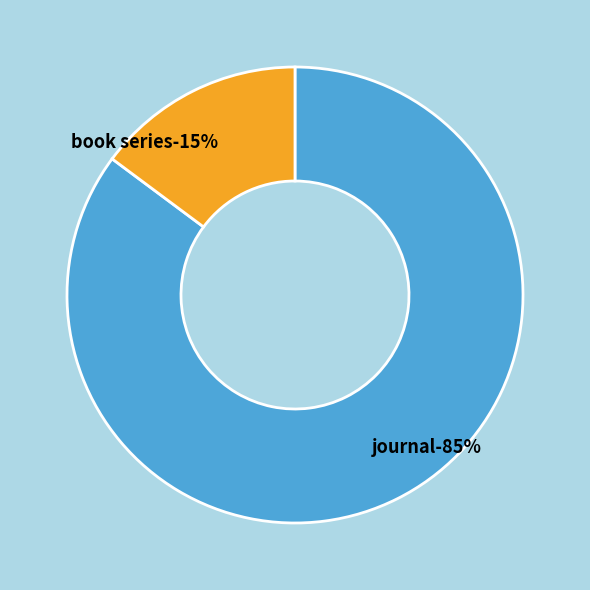

Which category has the smallest portion of the pie?

book series